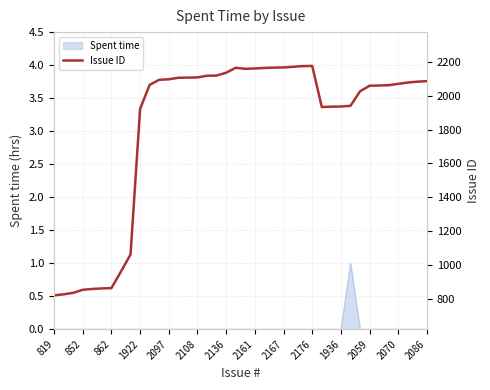

Reading right to left, list all the values displayed in this chart.

2086	2083	2078	2070	2062	2060	2059	2026	1940	1936	1935	1933	2176	2175	2171	2167	2166	2164	2161	2159	2165	2136	2119	2118	2108	2107	2106	2097	2094	2064	1922	1061	960	862	860	857	852	834	825	819